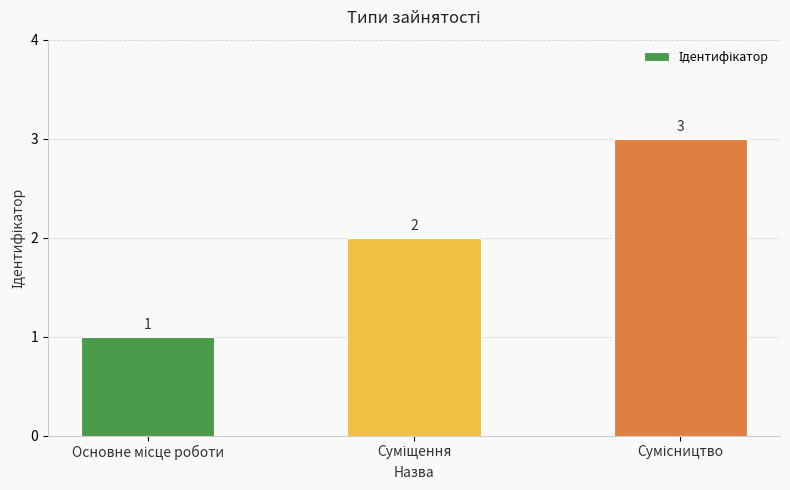

Count the values in the range 1 to 3.

3